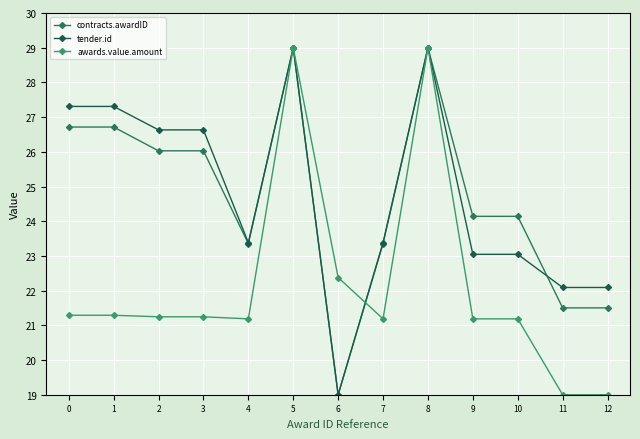

Reading right to left, transcribe all the data shown in this chart.

contracts.awardID: 12=21.5	11=21.5	10=24.1	9=24.1	8=29.0	7=23.4	6=19.0	5=29.0	4=23.4	3=26.0	2=26.0	1=26.7	0=26.7
tender.id: 12=22.1	11=22.1	10=23.0	9=23.0	8=29.0	7=23.4	6=19.0	5=29.0	4=23.4	3=26.6	2=26.6	1=27.3	0=27.3
awards.value.amount: 12=19.0	11=19.0	10=21.2	9=21.2	8=29.0	7=21.2	6=22.4	5=29.0	4=21.2	3=21.2	2=21.2	1=21.3	0=21.3